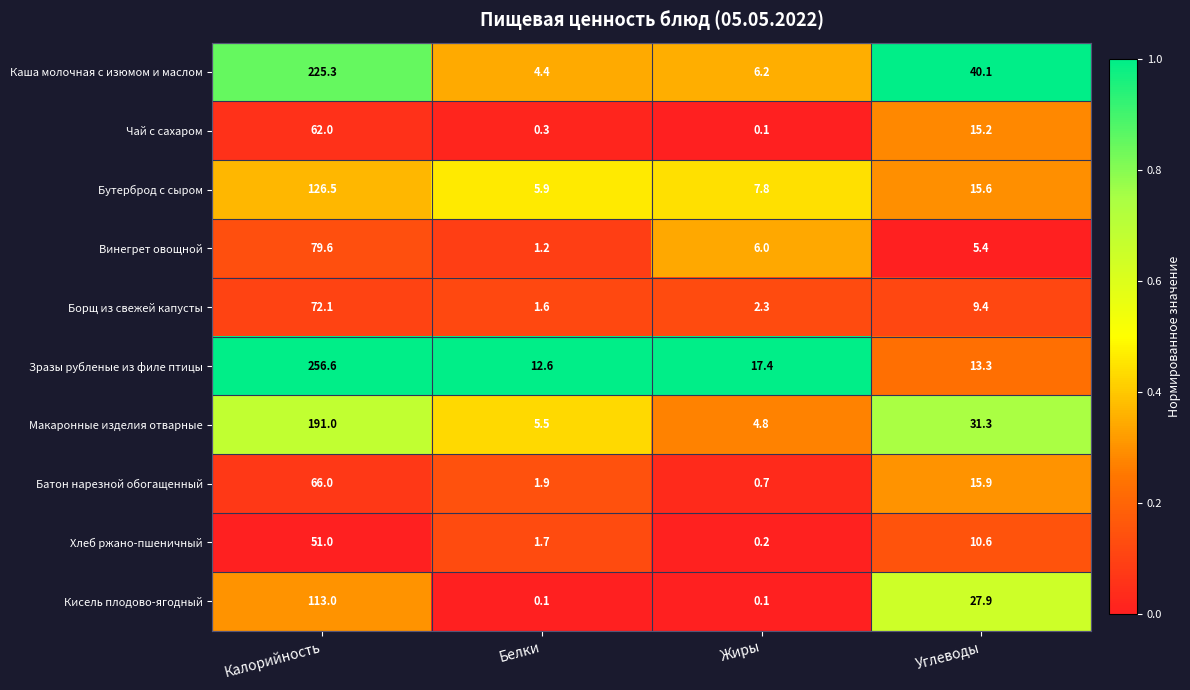

Which category has the highest value across all series?

Калорийность